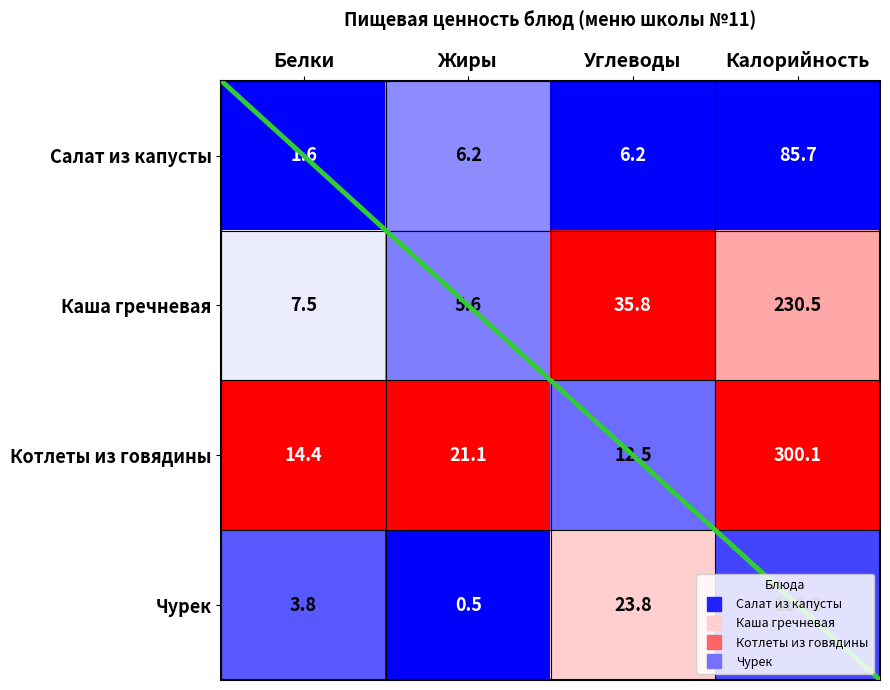

Which series has the largest total across all categories?

Котлеты из говядины